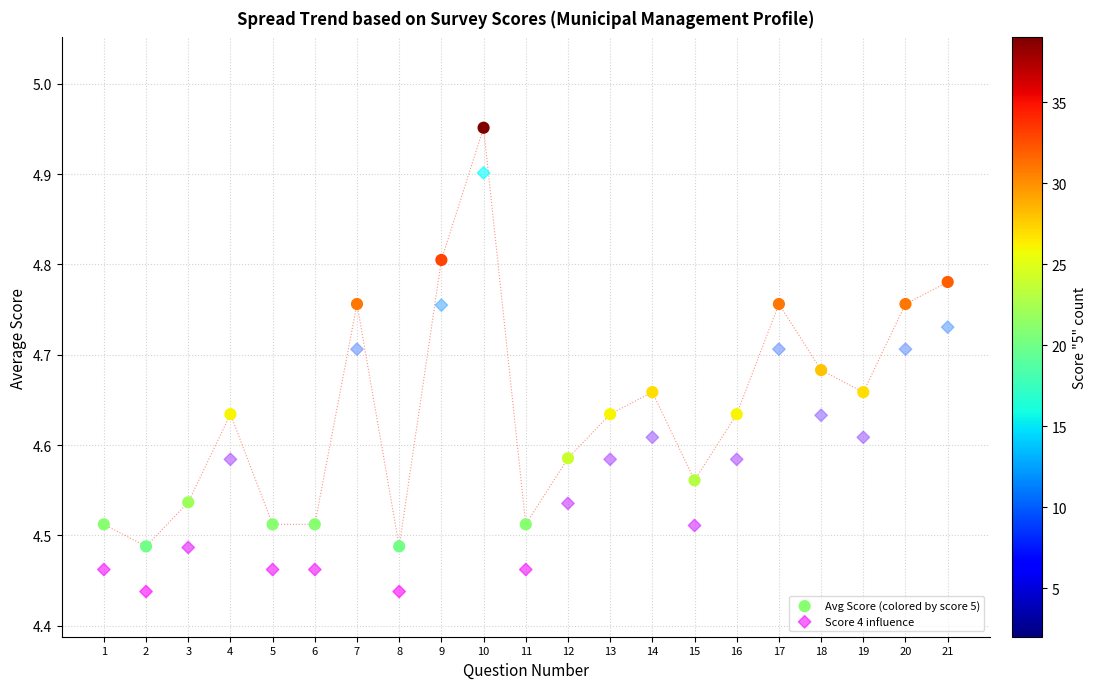

Across all data points, what is the range of Y values (max minus min)?

0.5